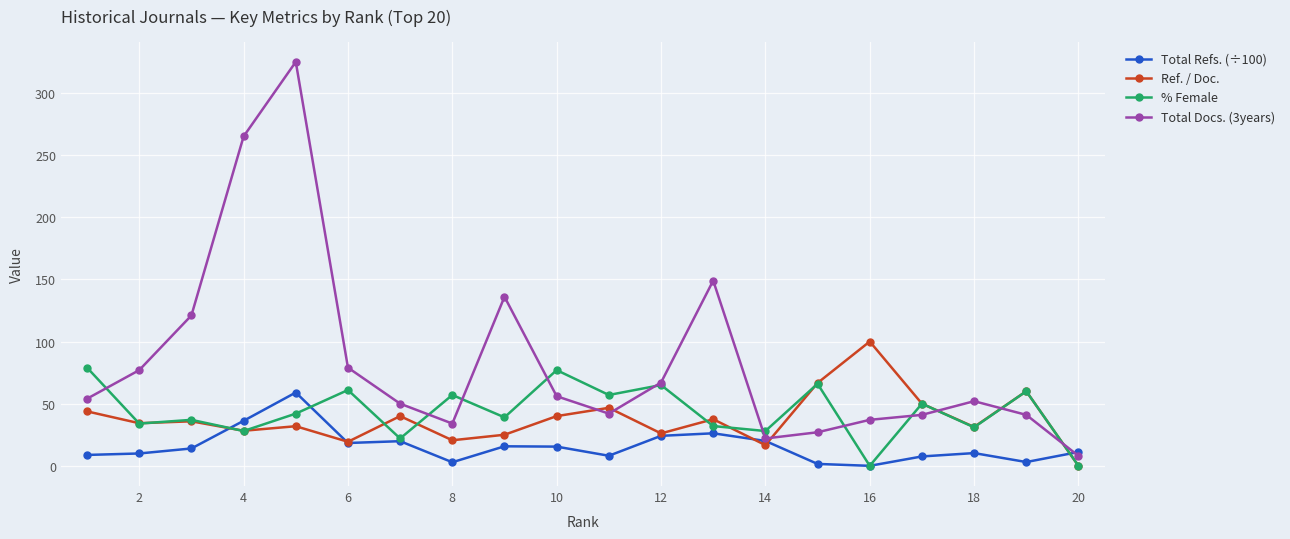

Which series ends up on top after the final intersection of Total Docs. (3years) and Total Refs. (÷100)?

Total Refs. (÷100)